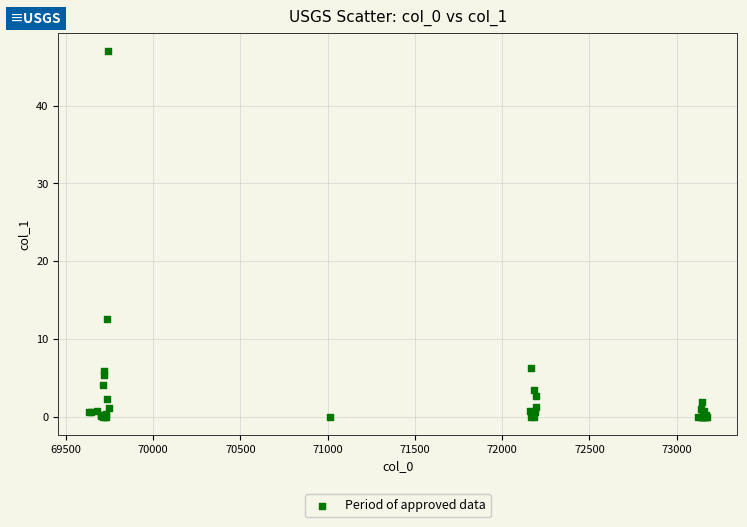

What Y value in the scatter plot is closest to 23?

12.6